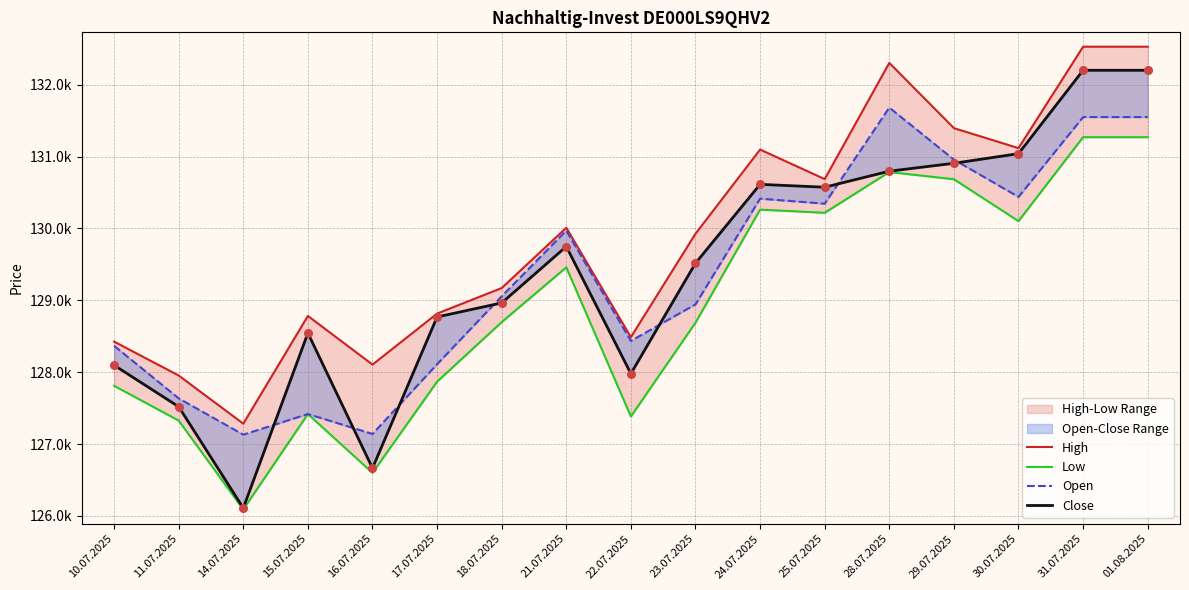

Which series contains the highest Y value?

High